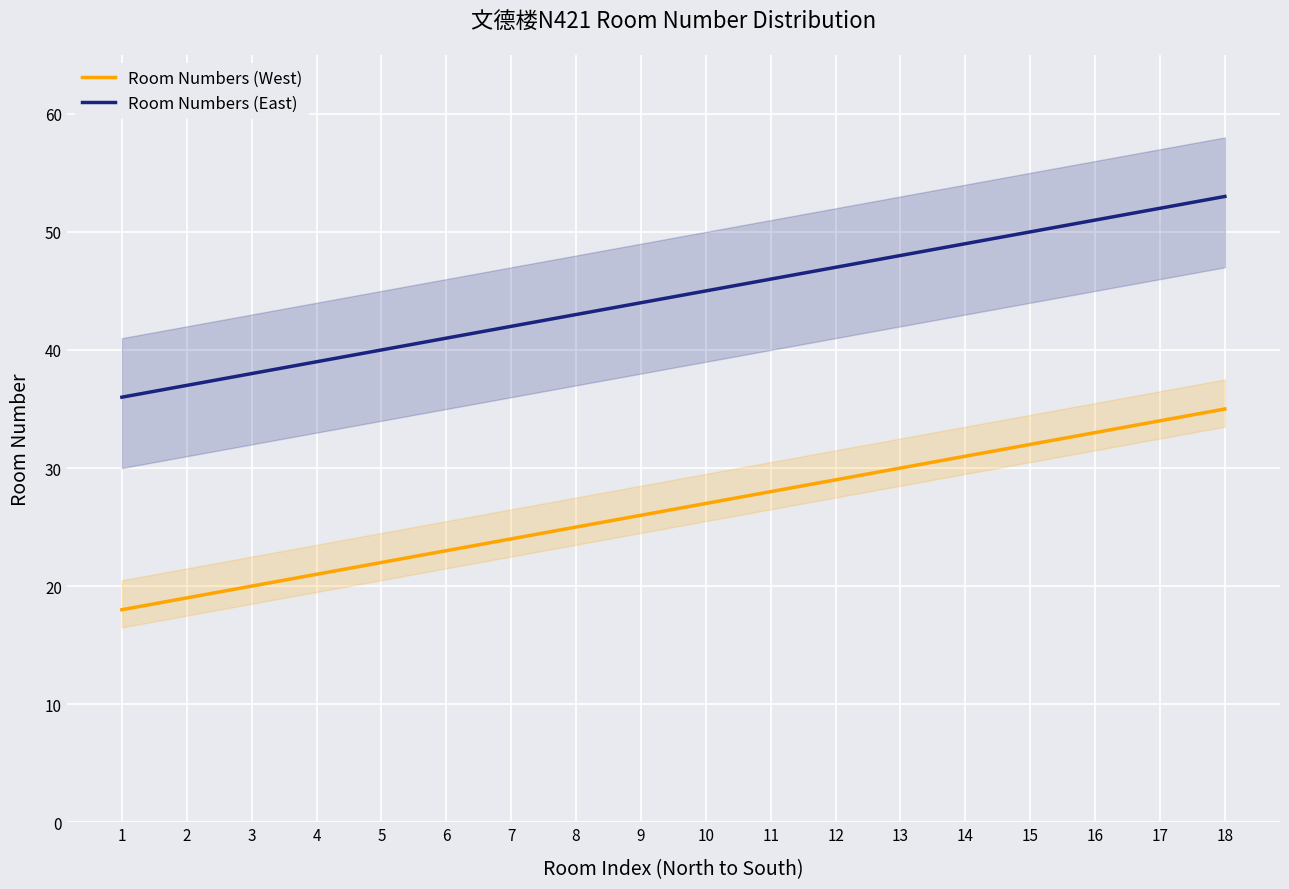

True or false: Room Numbers (East) and Room Numbers (West) intersect in this chart.

False